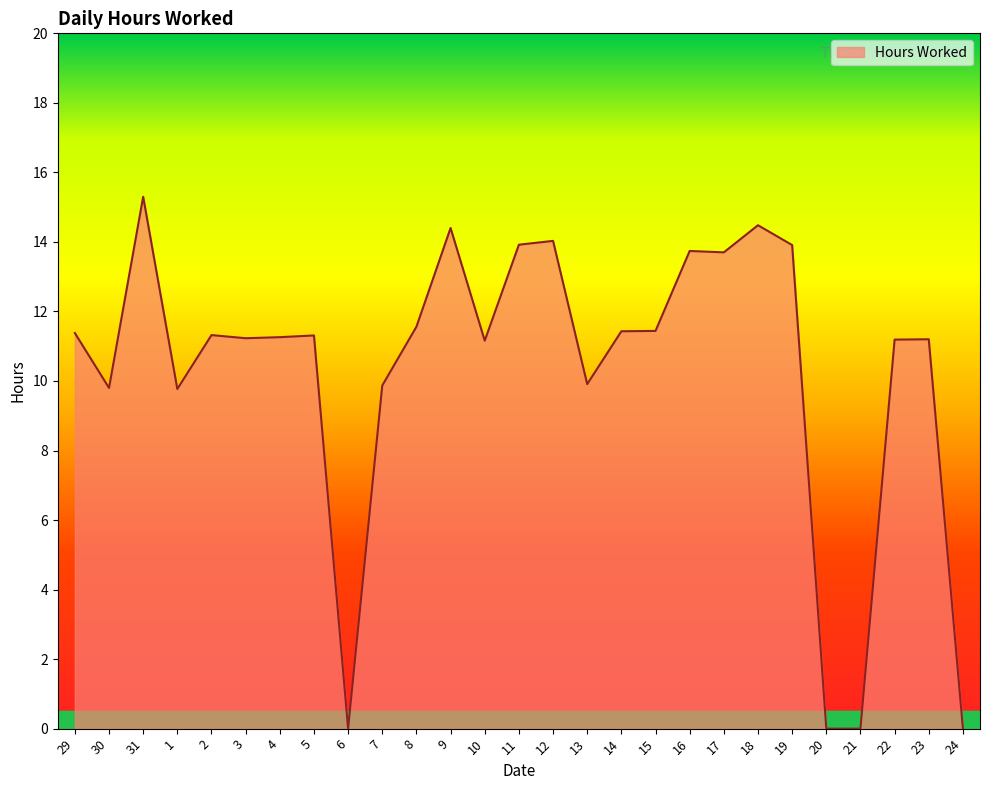

True or false: the data shows 10.0 at 6.

False